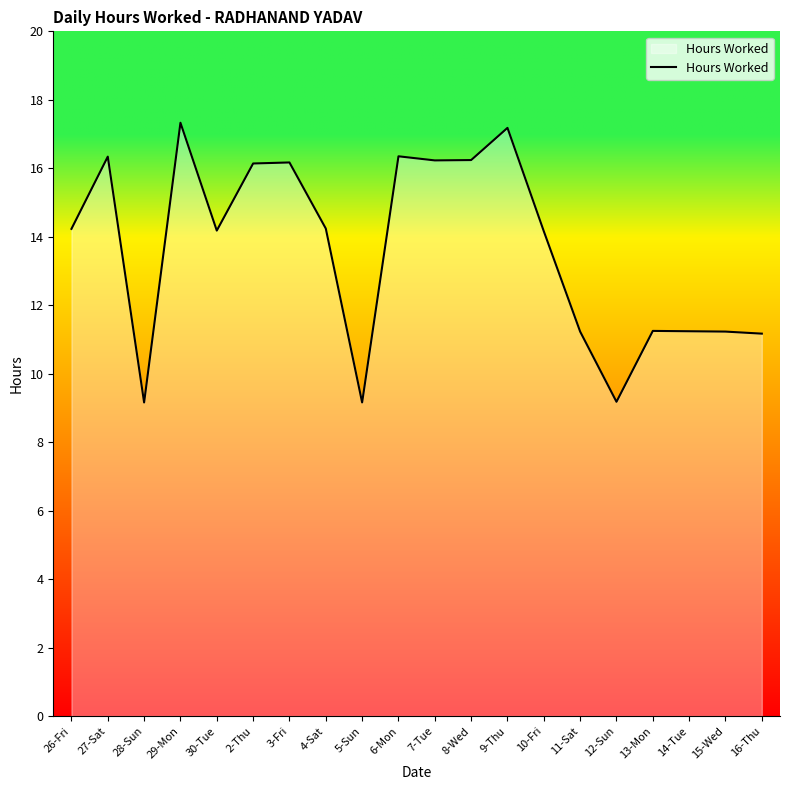

What is the minimum value shown in the chart?

9.2